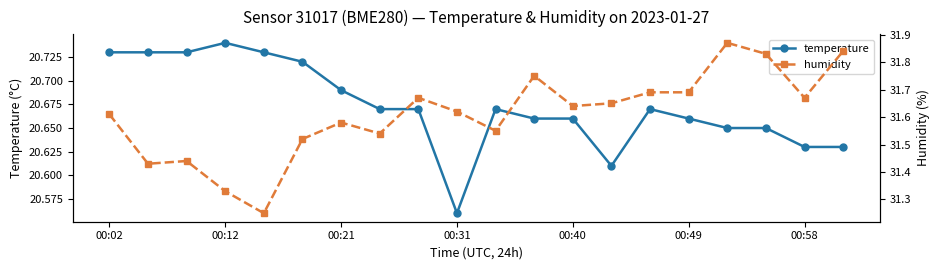

What is the value of the temperature point at the 18th from the left?

20.6